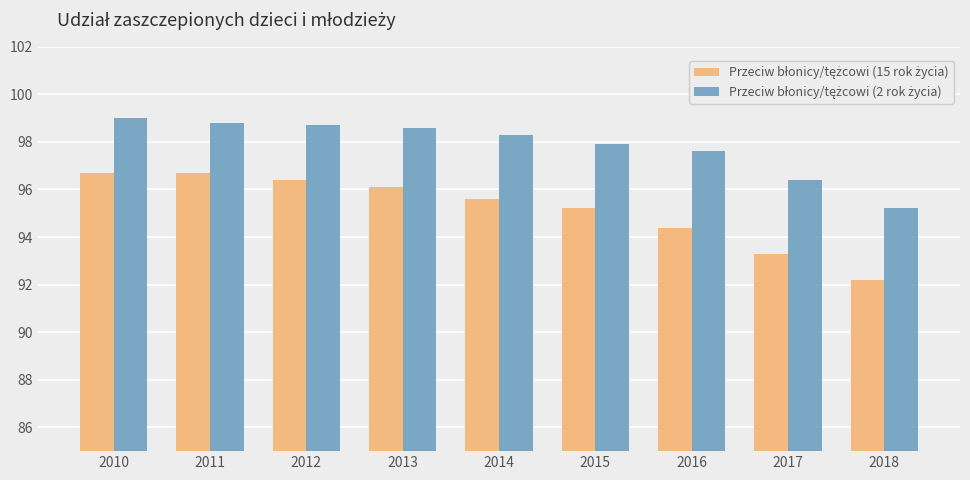

What is the spread (max minus min) of values at 2010?

2.3